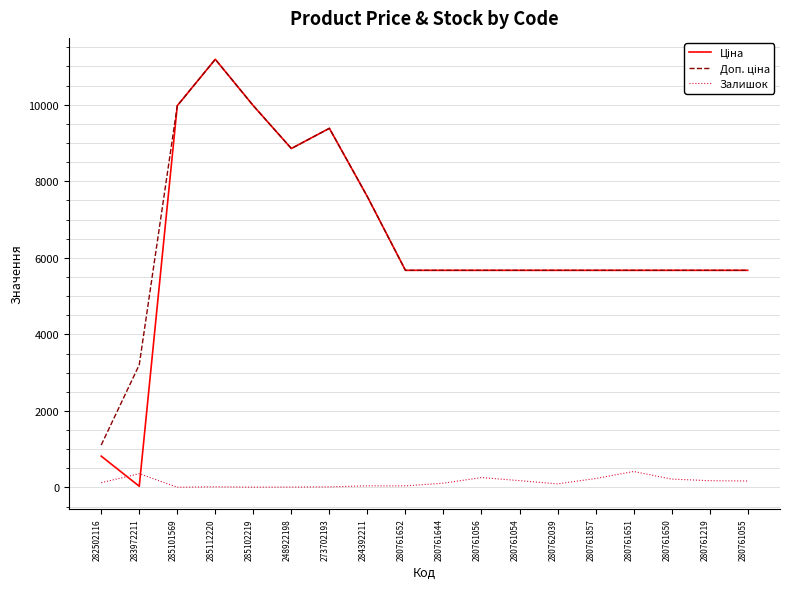

At which category is the sum across all series the highest?

285112220